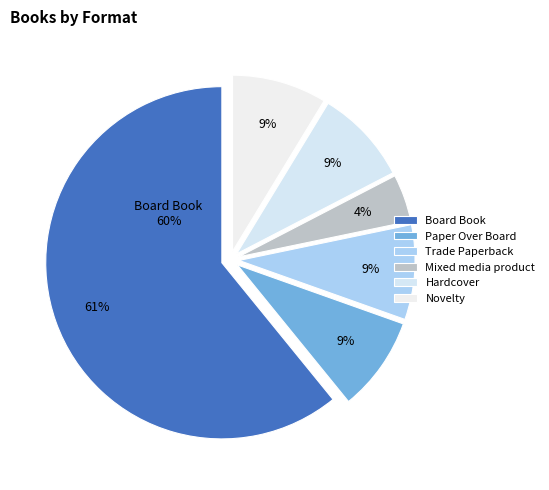

How many segments does this pie chart have?

6